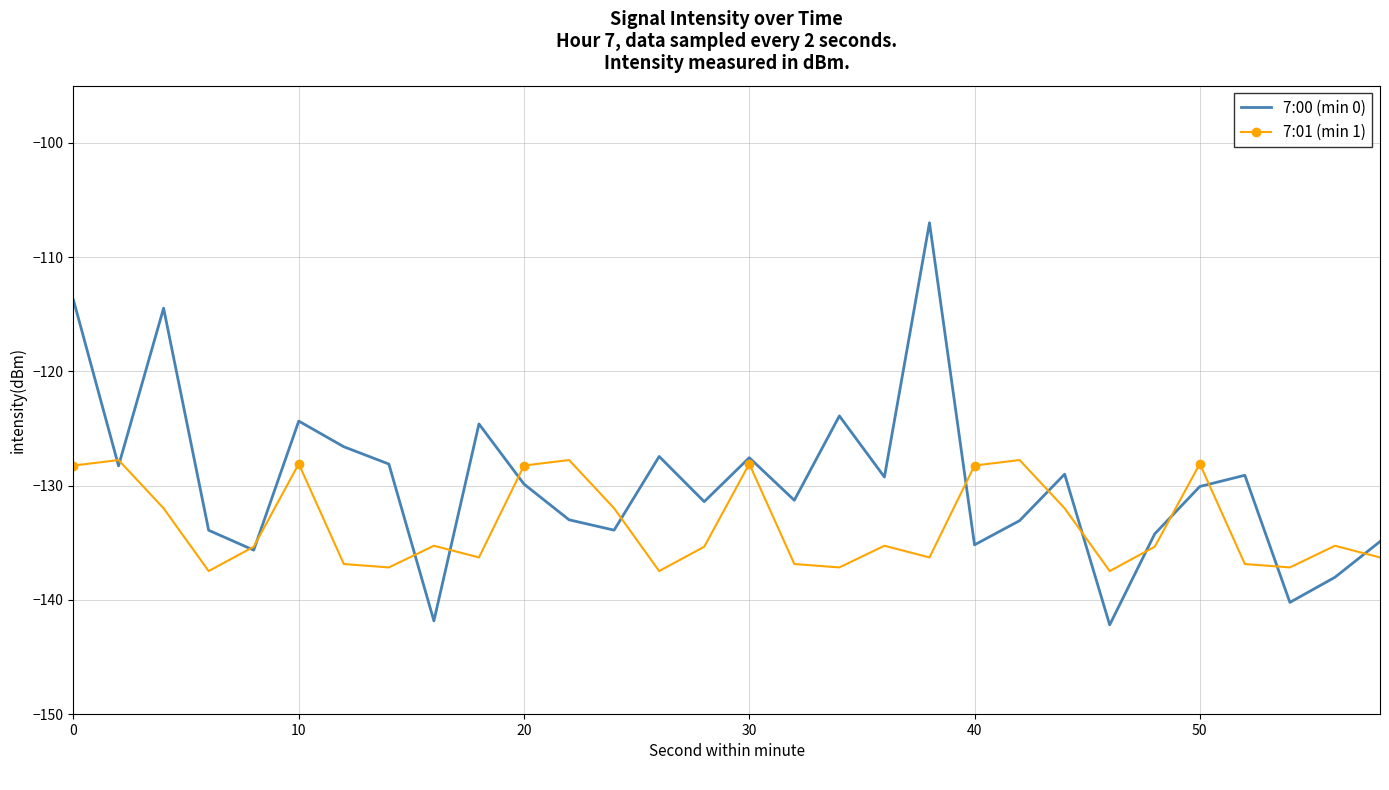

What is the greatest value displayed?

-107.0